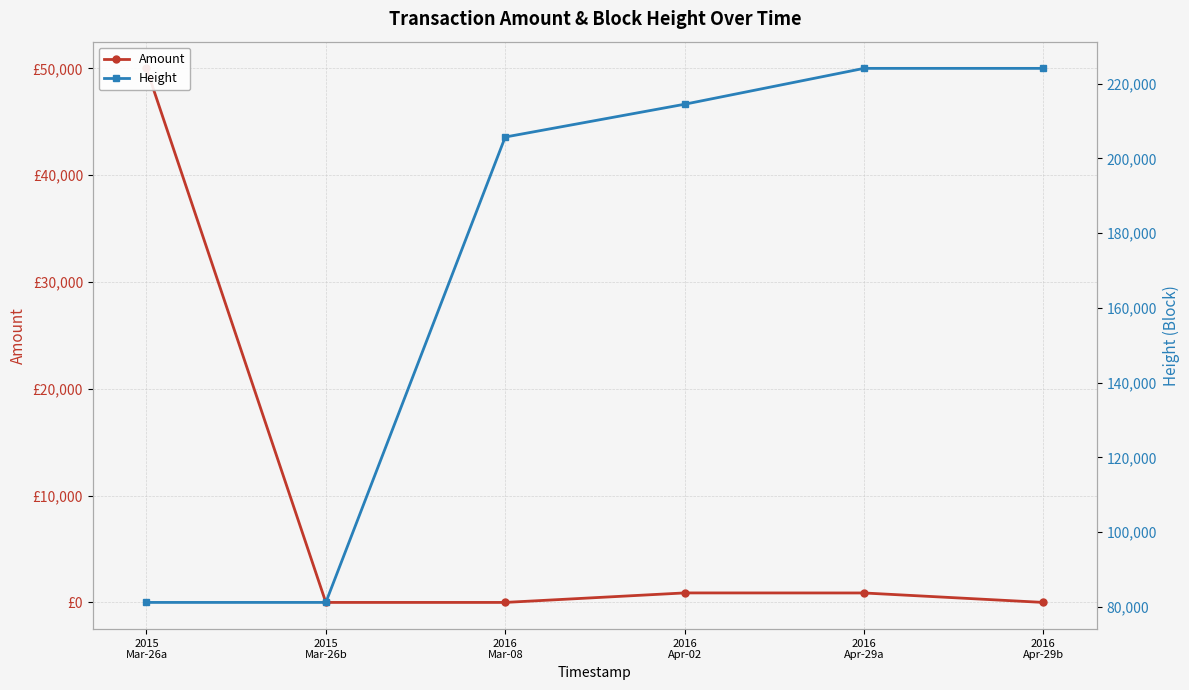

Is it true that Height equals 205703.0 at 2016
Mar-08?

True